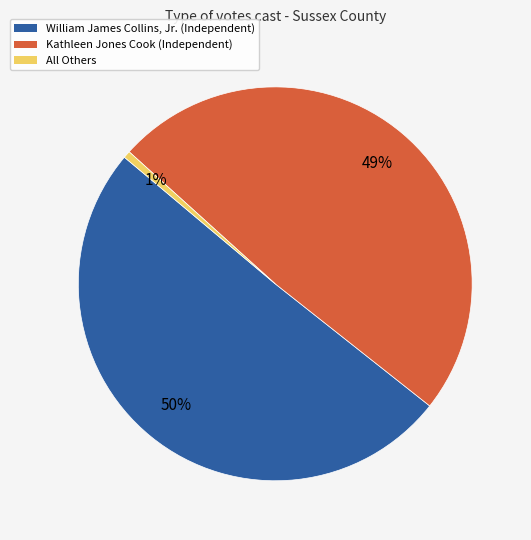

Do William James Collins, Jr. and All Others together represent more than half of the pie?

Yes